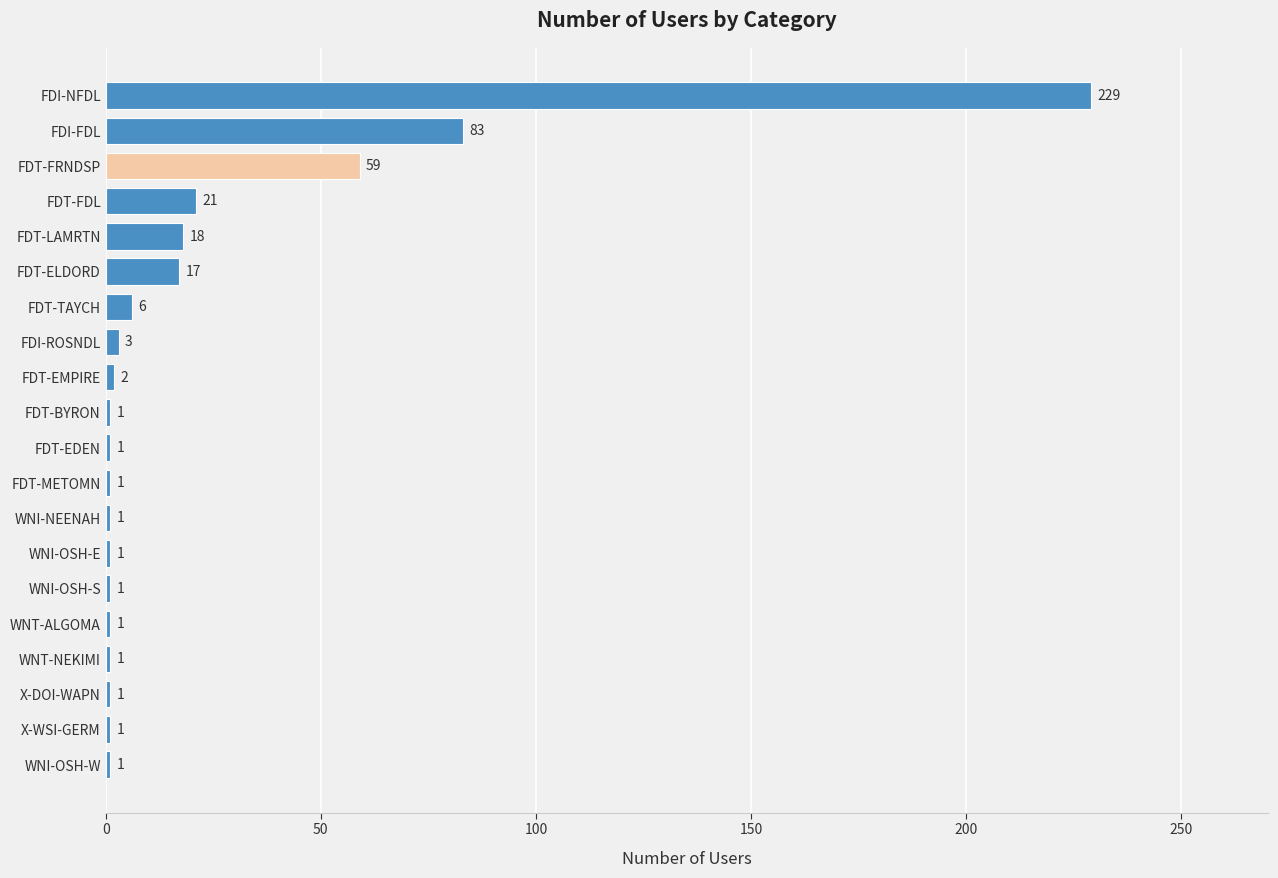

What is the label of the 5th bar from the top?

FDT-LAMRTN